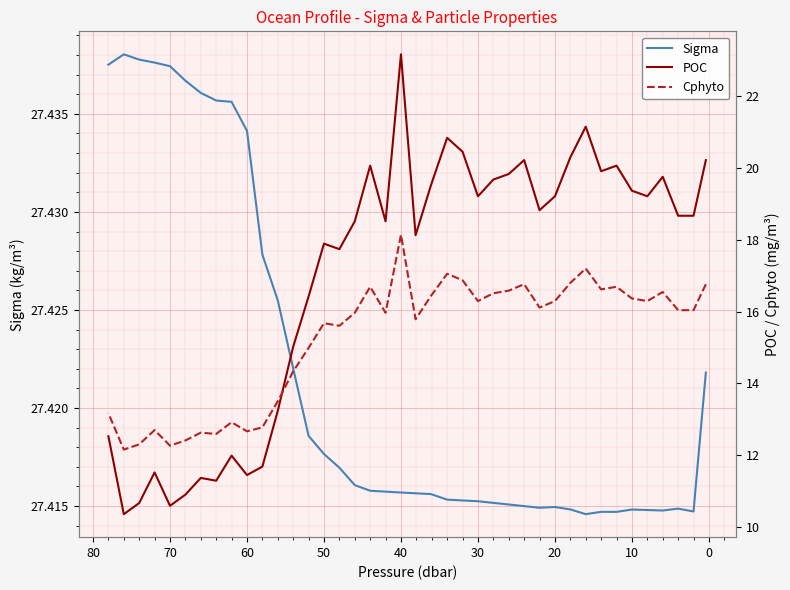

What is the minimum value for Cphyto?

12.2